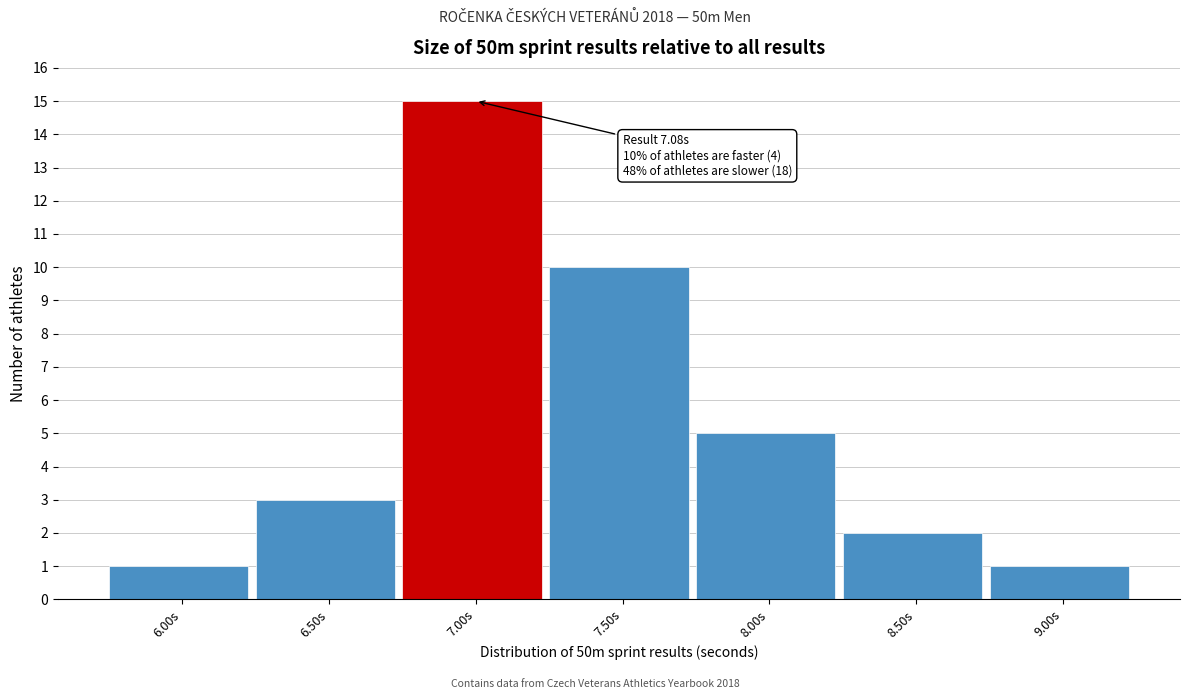

Reading right to left, extract all data points from this chart.

9.00s=1	8.50s=2	8.00s=5	7.50s=10	7.00s=15	6.50s=3	6.00s=1